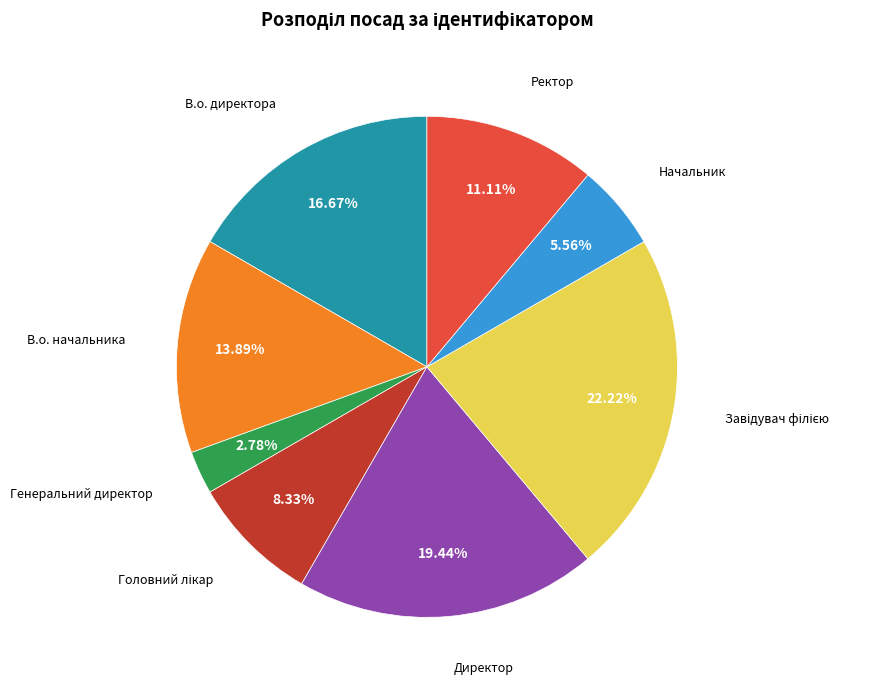

Does any single category account for the majority?

No